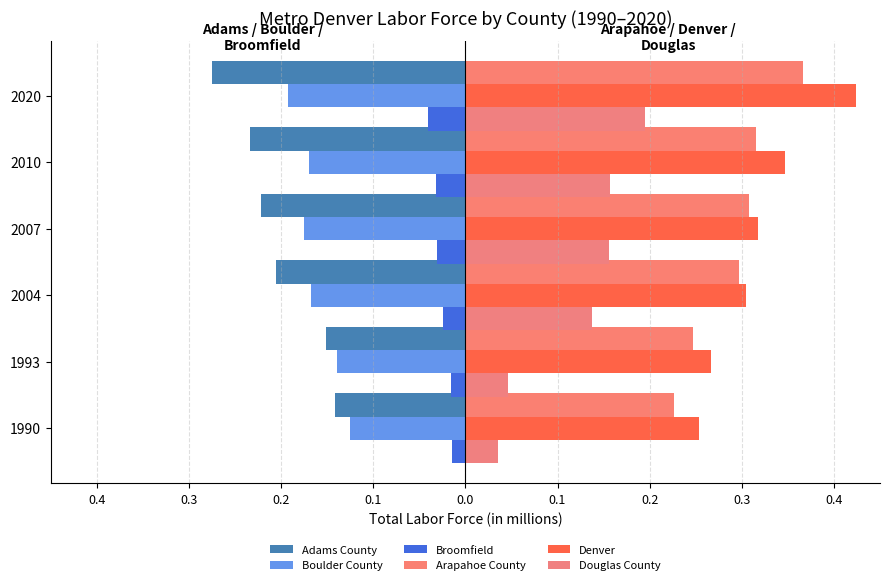

Which series has the widest spread of values?

Denver